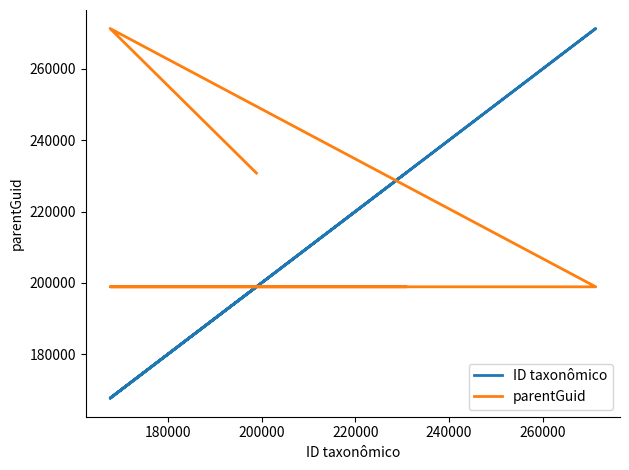

What is the difference between the maximum and minimum values in the ID taxonômico series?

103659